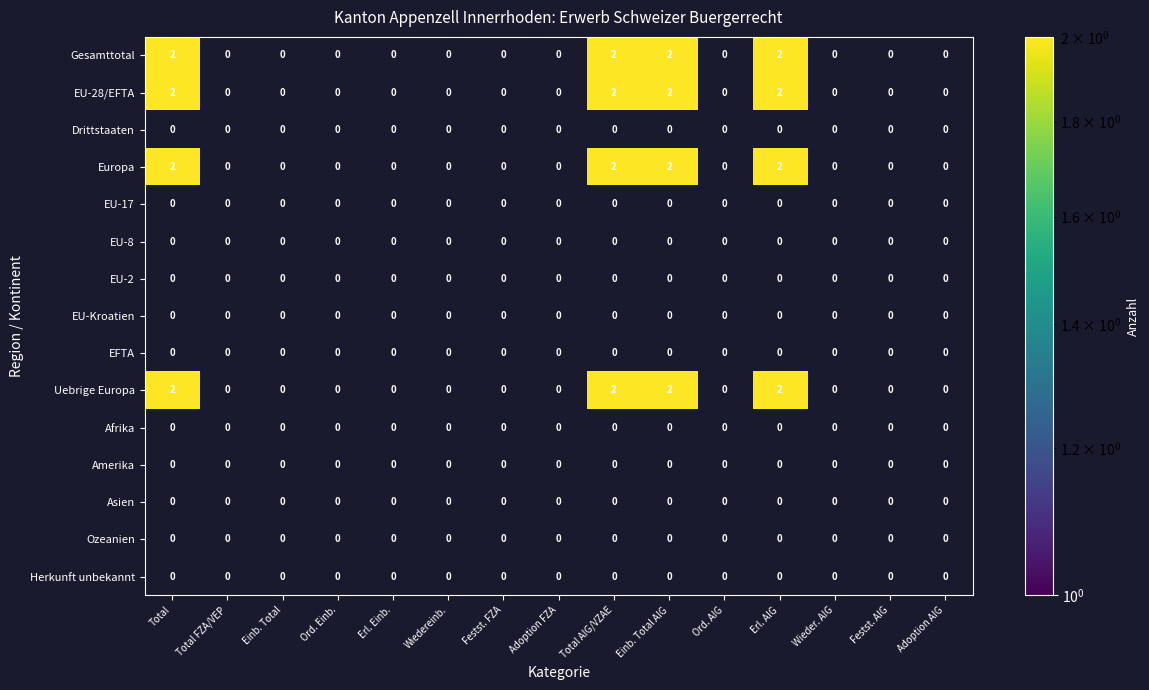

True or false: Asien has a value of 0 at Ord. Einb..

True